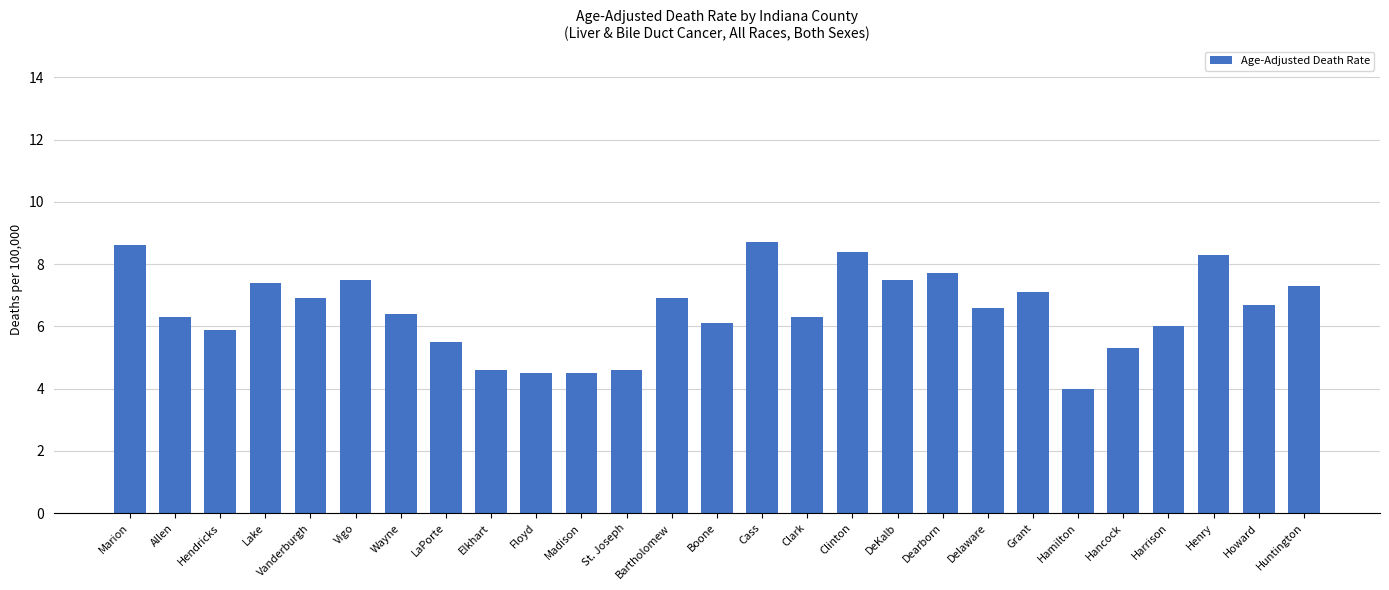

Count the number of data series in this chart.

1